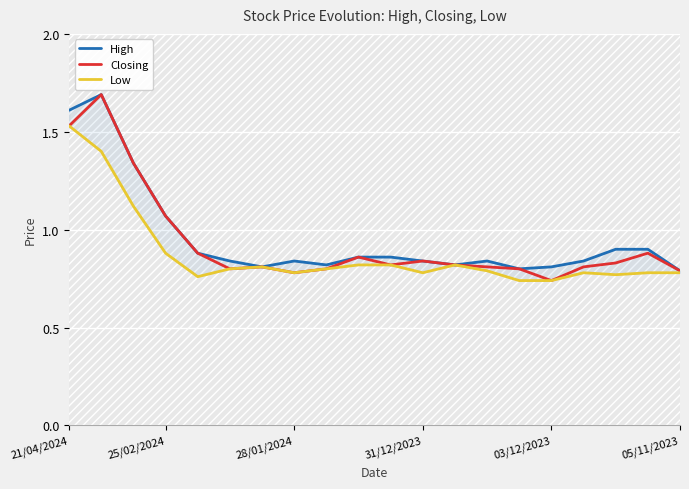

True or false: Low and High intersect in this chart.

False